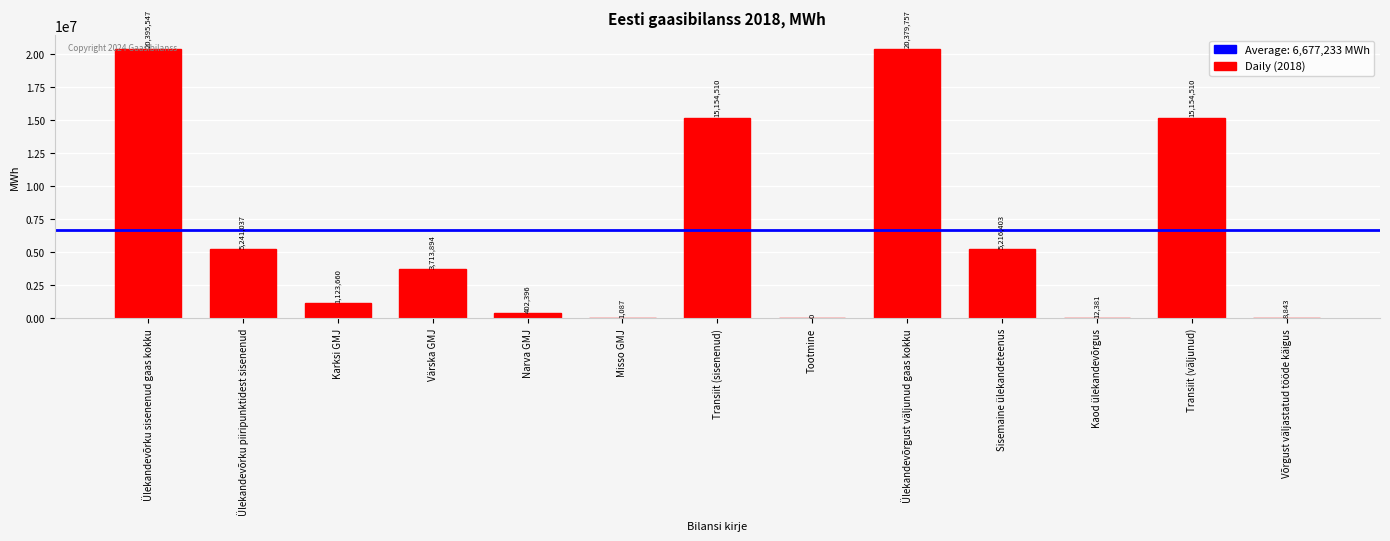

True or false: the data shows 24361204.5 at Transiit (väljunud).

False